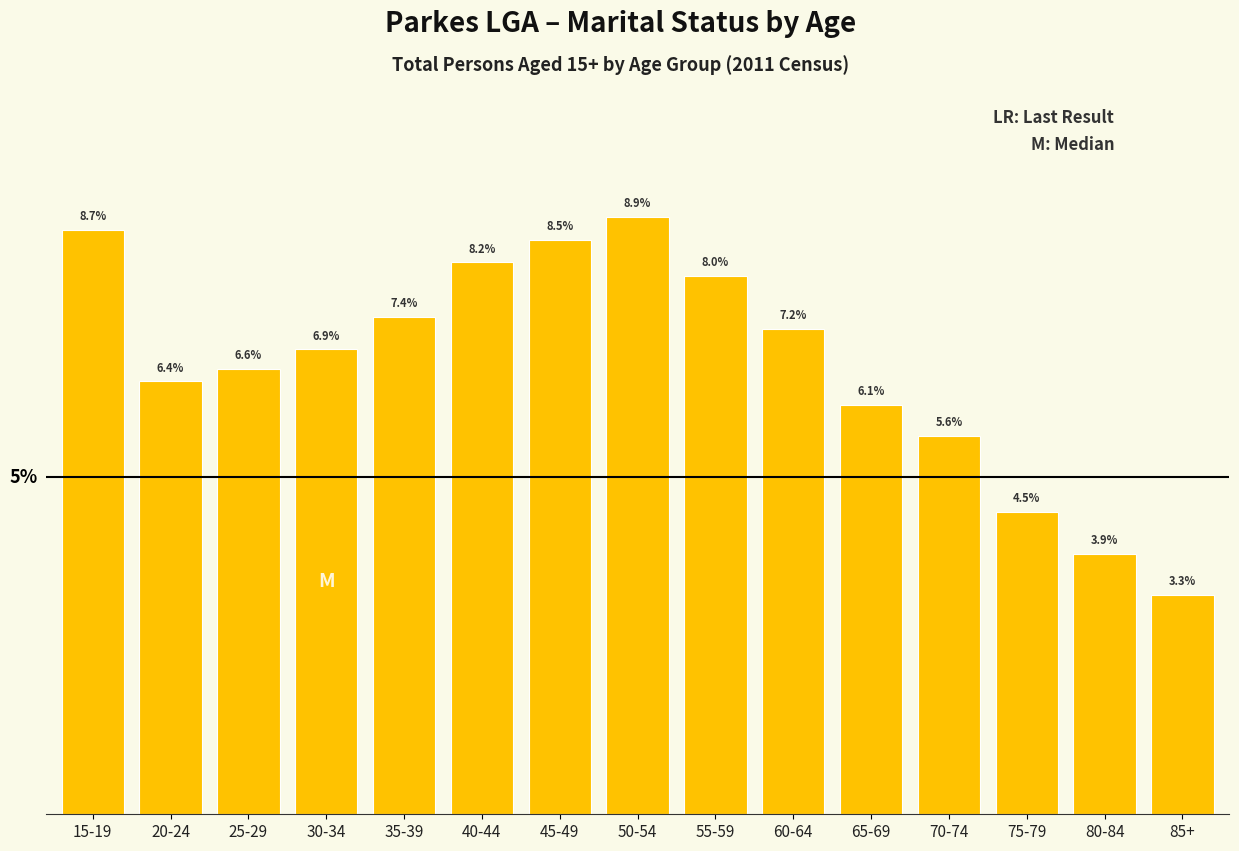

Between 30-34 and 65-69, which is larger?

30-34